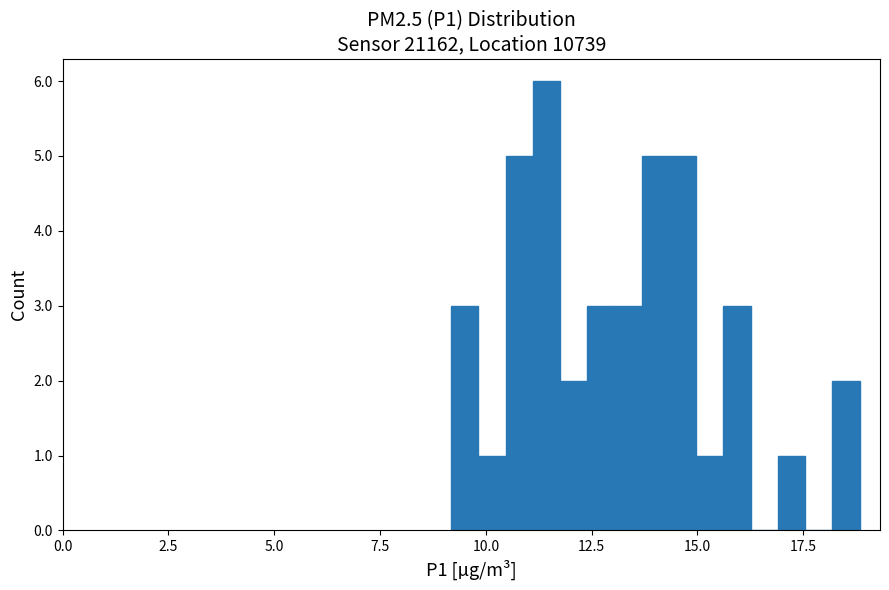

Around what value on the x-axis is the tallest bar? Give the approximate position of its centre, as read against the axis.

11.5